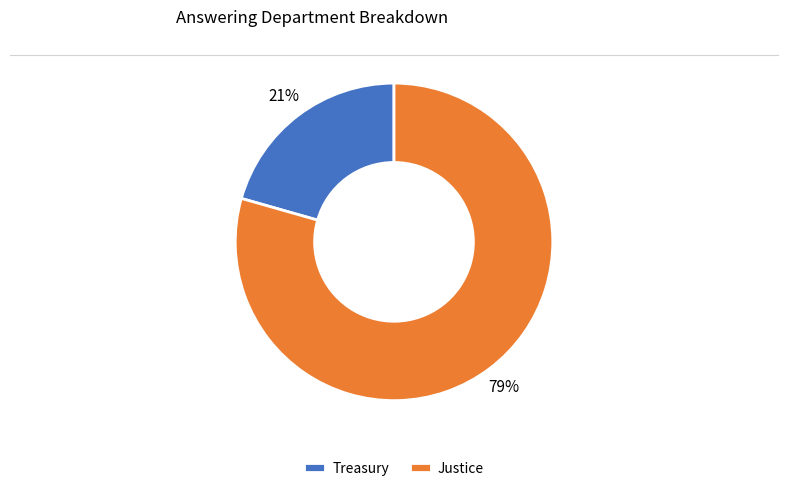

Is it true that Justice is 79% of the pie?

True